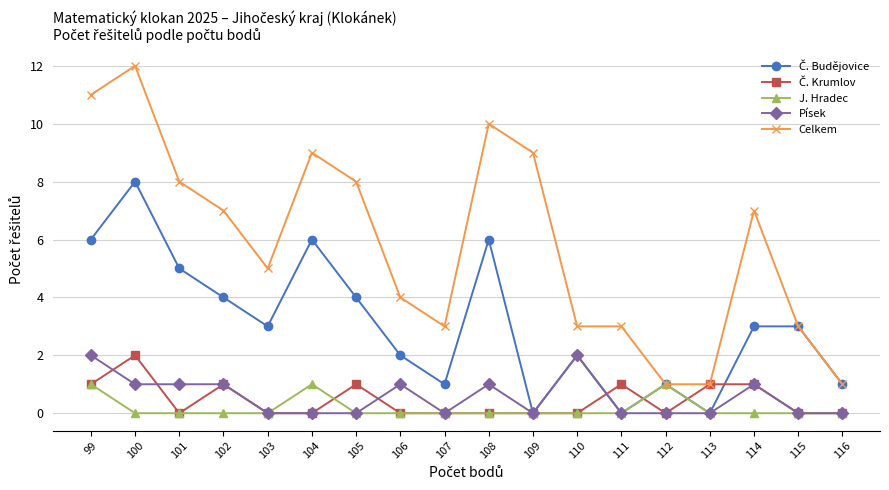

What is the difference between the maximum and minimum values in the Č. Krumlov series?

2